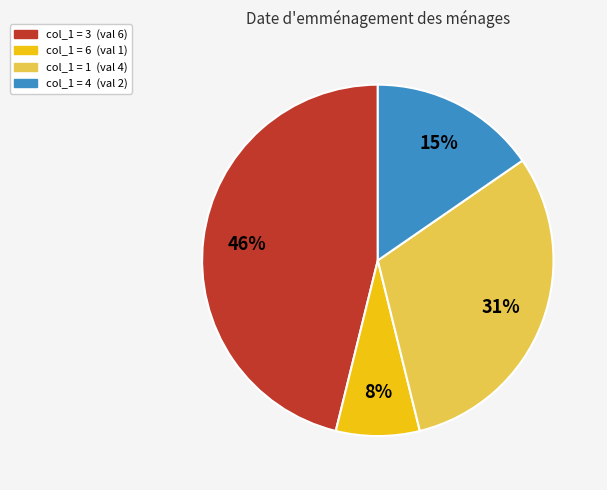

Count the number of slices in the pie.

4